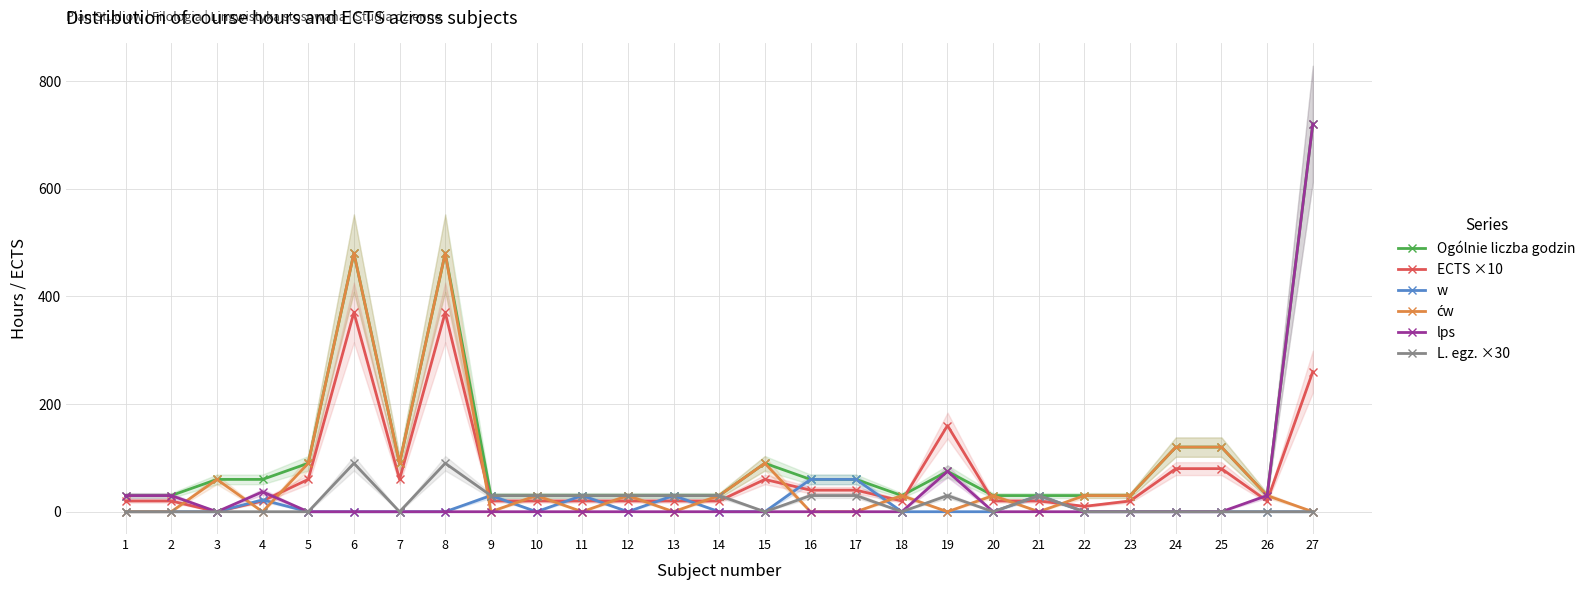

What is the value of the Ogólnie liczba godzin point at the 15th from the left?

90